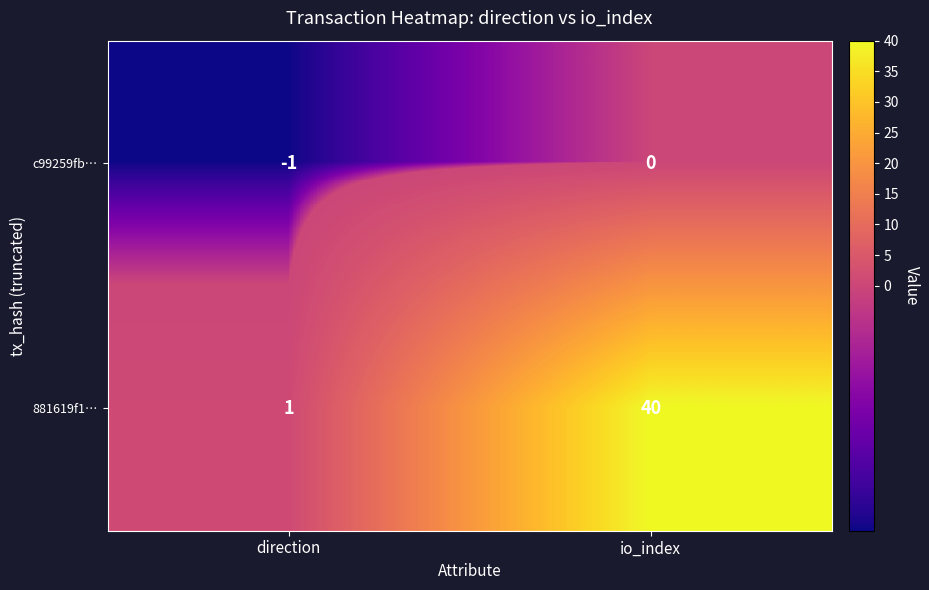

How many data points in c99259fb… are less than 0?

1